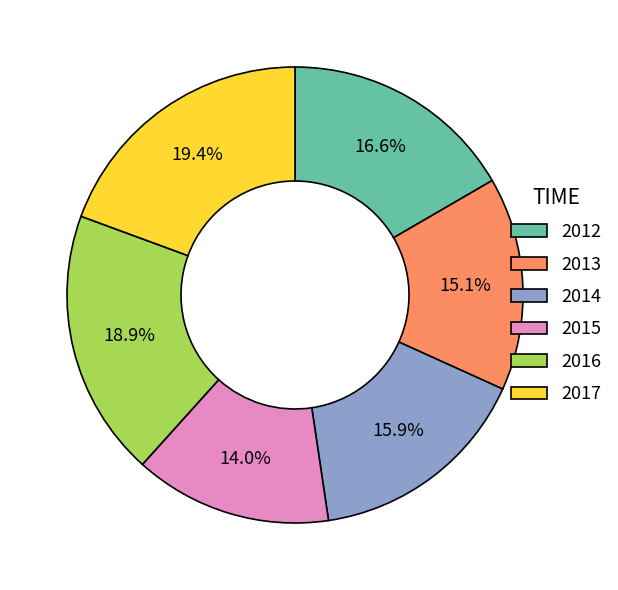

What is the smallest slice in the pie chart?

2015